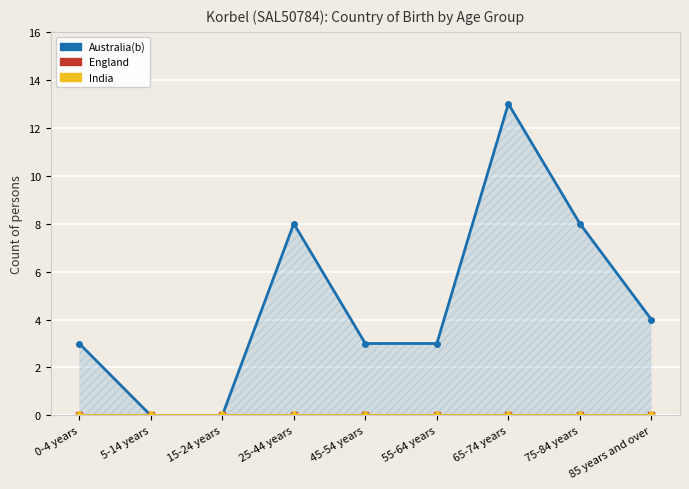

True or false: Australia(b) and India cross at least once.

False